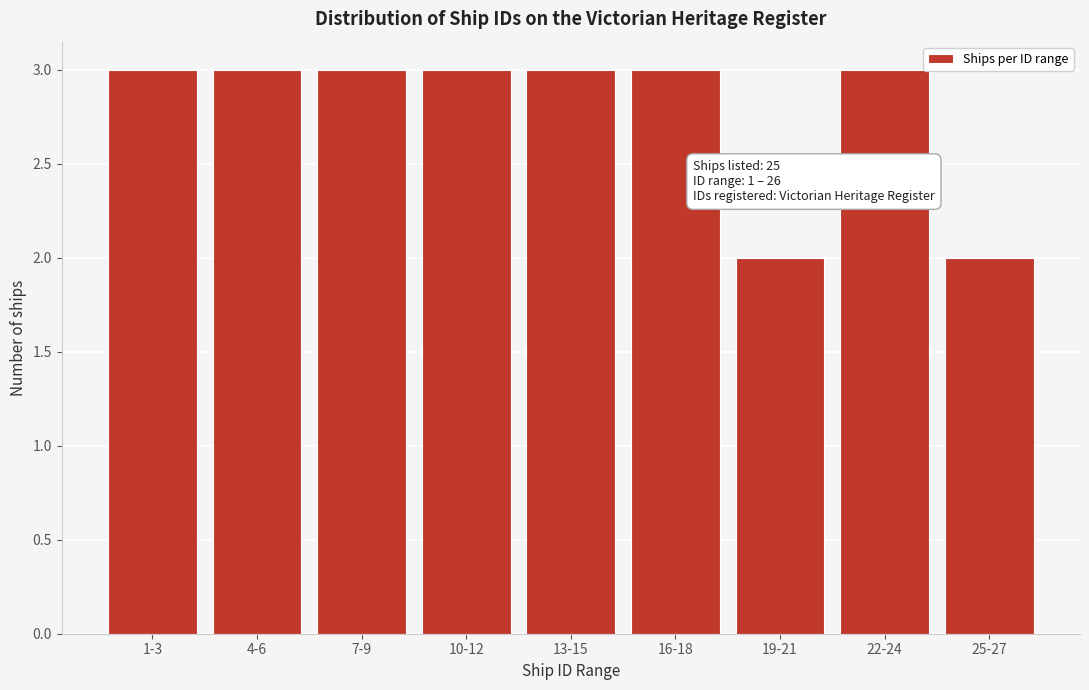

Reading left to right, extract all data points from this chart.

1-3=3	4-6=3	7-9=3	10-12=3	13-15=3	16-18=3	19-21=2	22-24=3	25-27=2